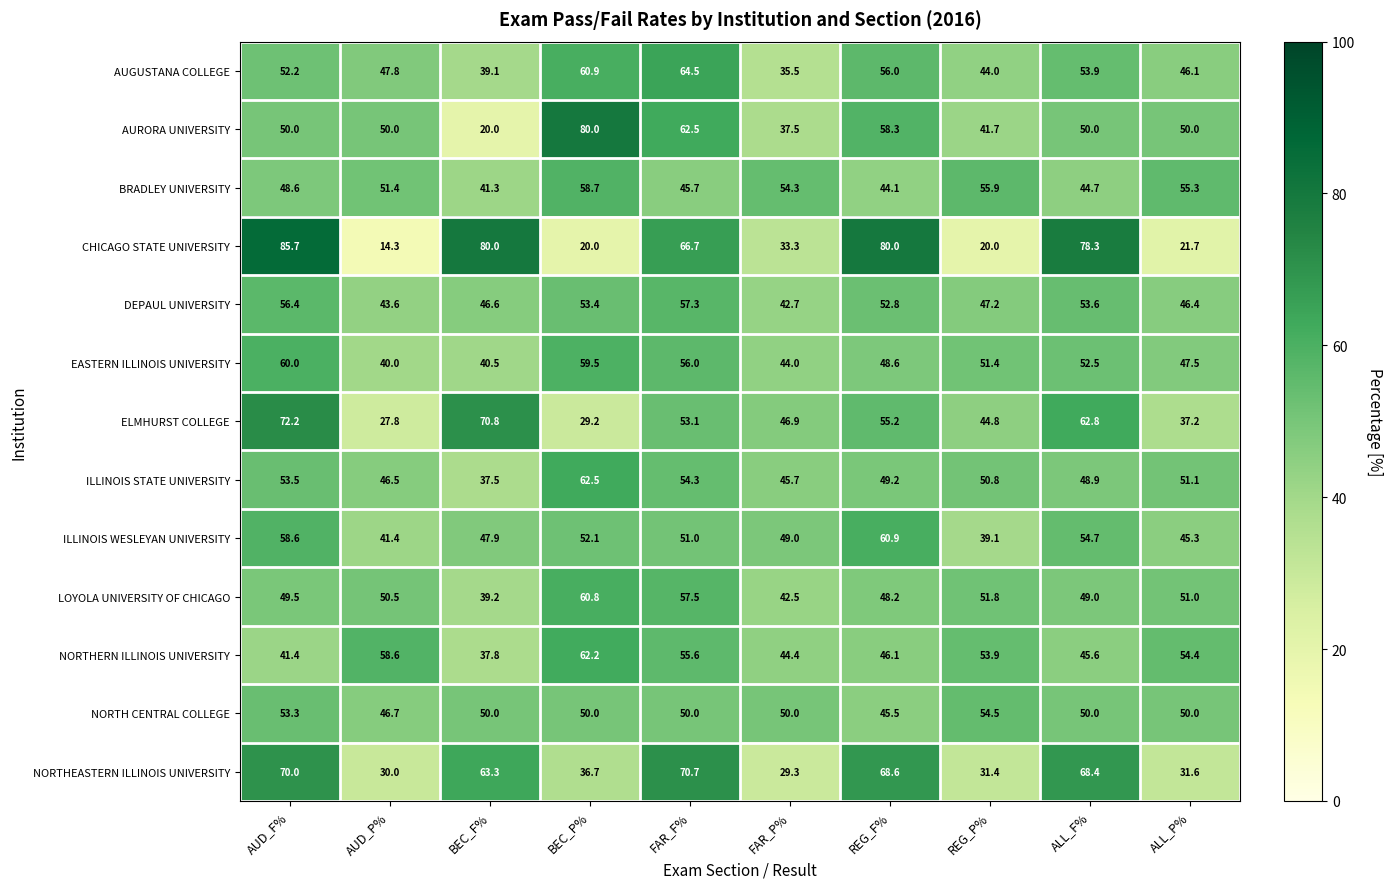

How many categories are shown in the chart?

10